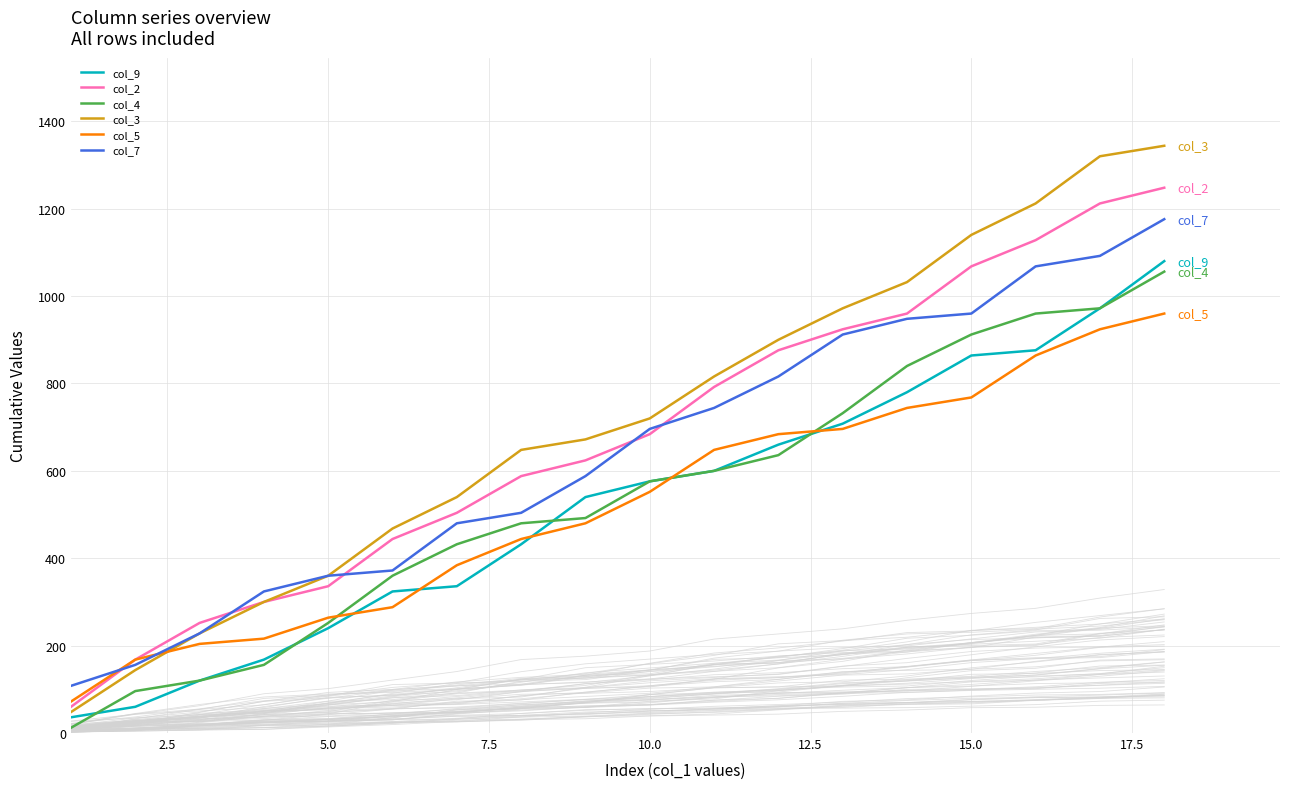

True or false: col_2 and col_4 cross at least once.

False